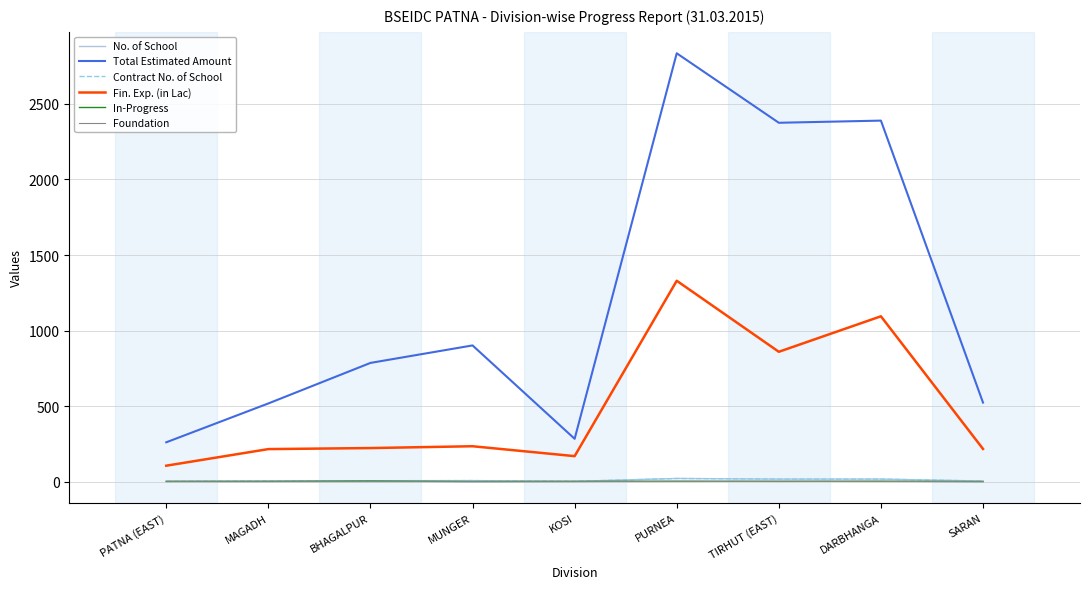

Which category has the highest value across all series?

PURNEA